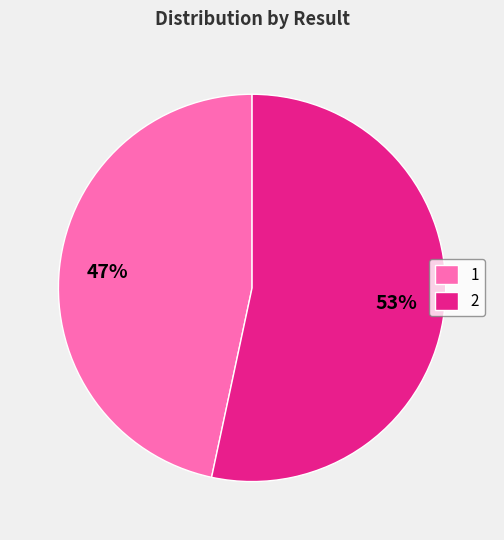

Is it true that 2 is 53% of the pie?

True